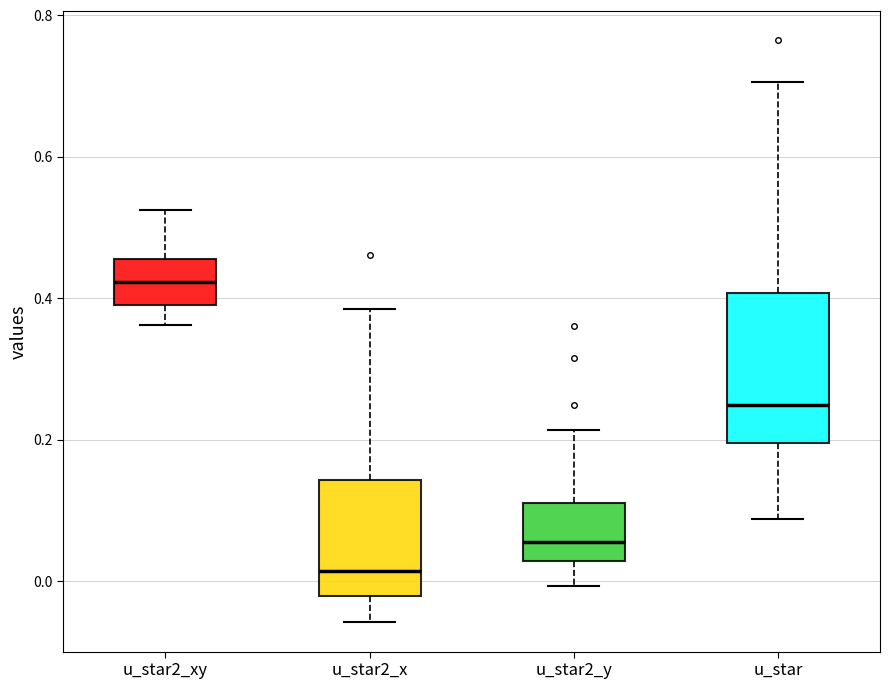

Reading left to right, read every box against the y-axis: the position of its median line, the range the box covers, and the ends of its whiskers. The values are not printed on the chart, so give them approximately, as read against the axis.

u_star2_xy: median 0.42, box 0.38 to 0.46, whiskers 0.36 to 0.52
u_star2_x: median 0.02, box -0.02 to 0.14, whiskers -0.06 to 0.38
u_star2_y: median 0.06, box 0.02 to 0.12, whiskers 0.00 to 0.22
u_star: median 0.24, box 0.20 to 0.40, whiskers 0.08 to 0.70